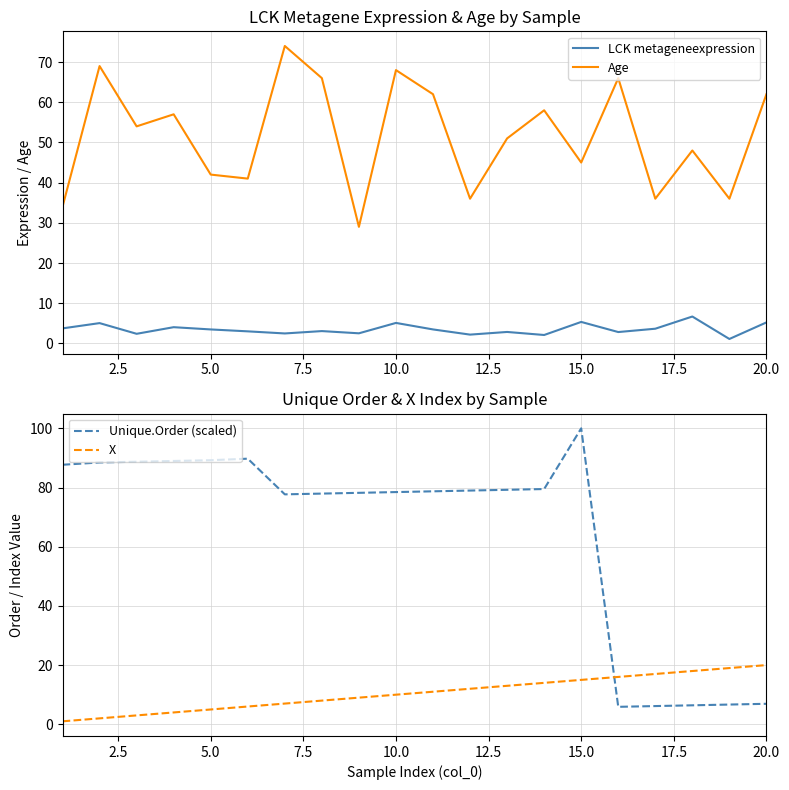

What is the highest value of the Unique.Order (scaled) series?

100.0